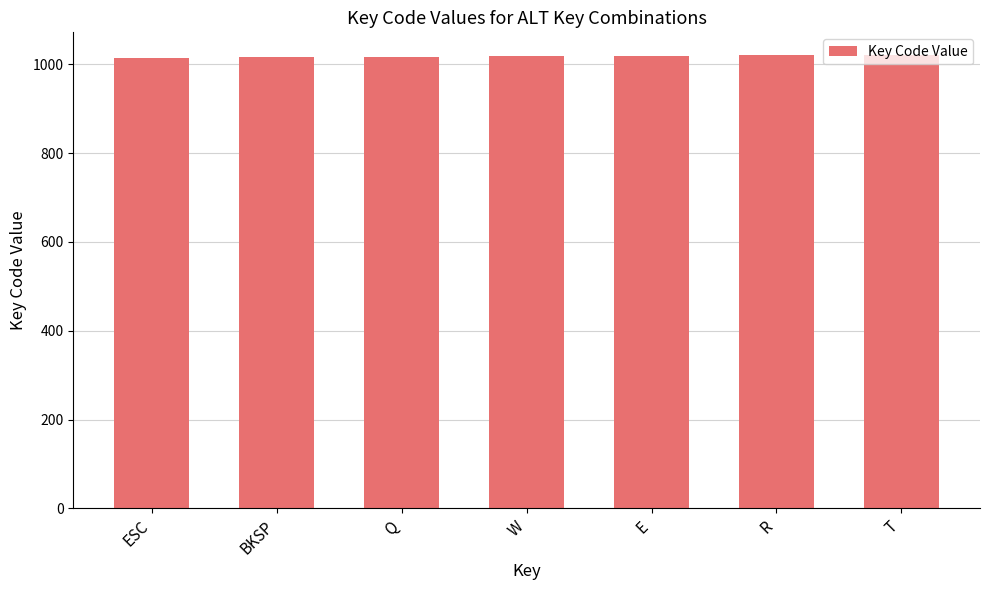

Does the chart contain stacked bars?

No